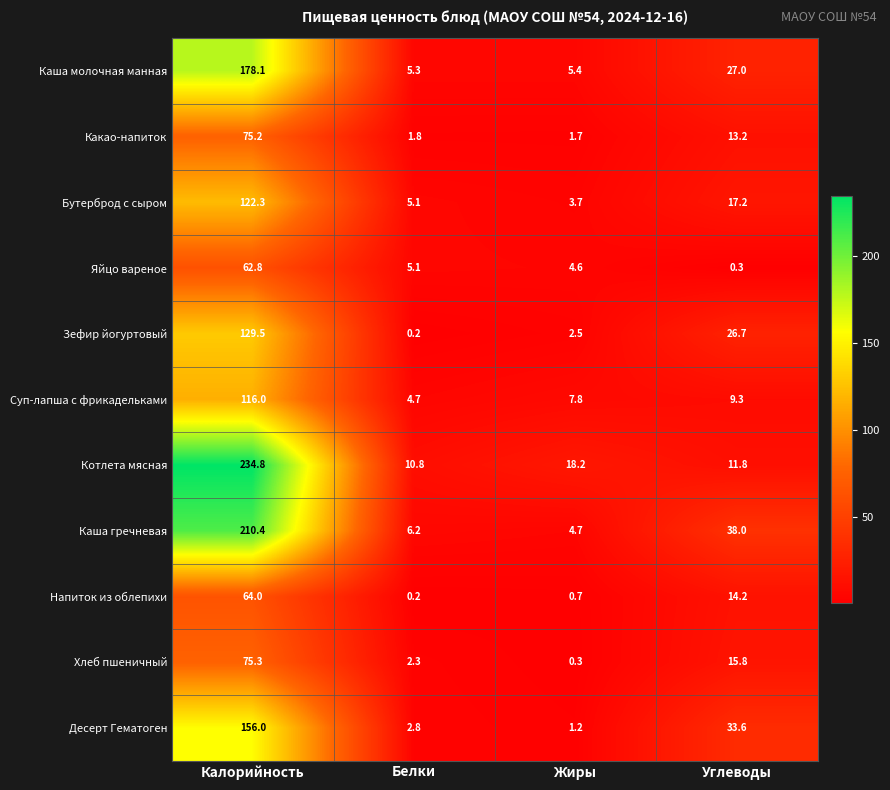

The Каша гречневая series shows 375.3 at Калорийность. True or false?

False